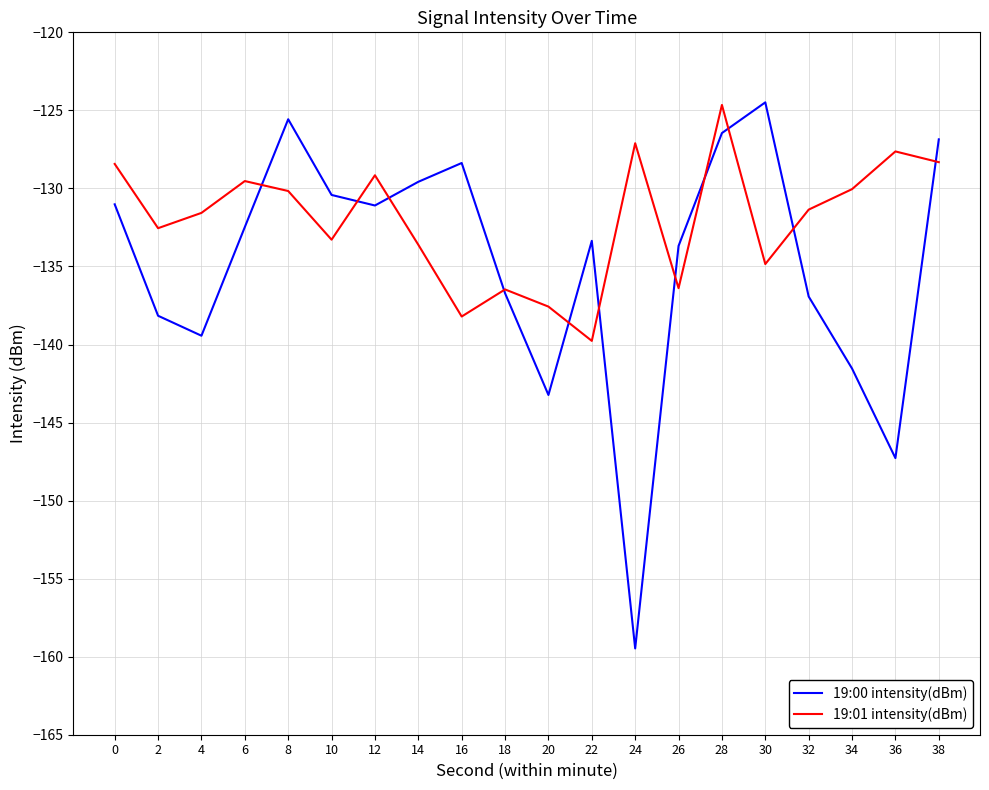

True or false: 19:00 intensity(dBm) and 19:01 intensity(dBm) cross at least once.

True